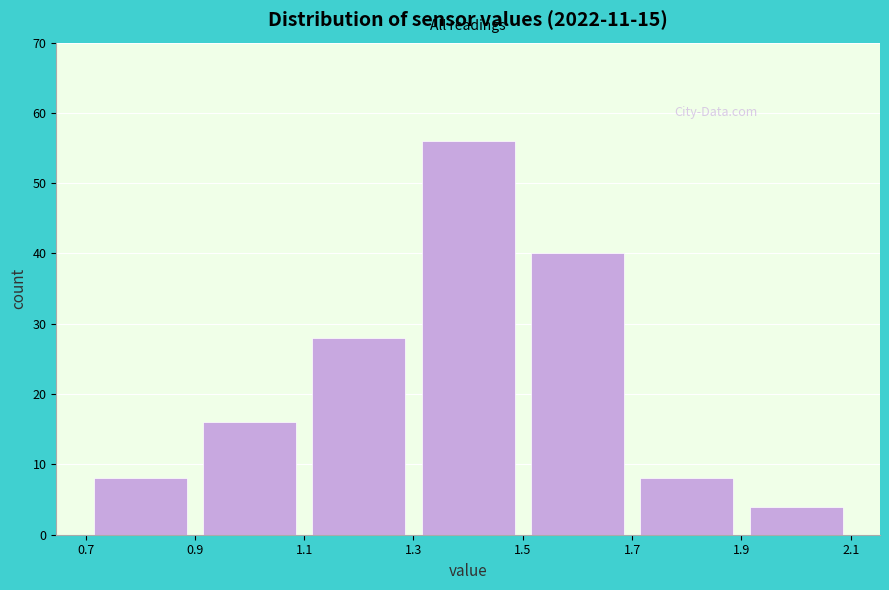

Reading left to right, list every bar in this chart as the range it spans on the x-axis followed by its height. The values are not printed on the chart, so give them approximately, as read against the axis.

0.7 to 0.9: 8
0.9 to 1.1: 16
1.1 to 1.3: 28
1.3 to 1.5: 56
1.5 to 1.7: 40
1.7 to 1.9: 8
1.9 to 2.1: 4